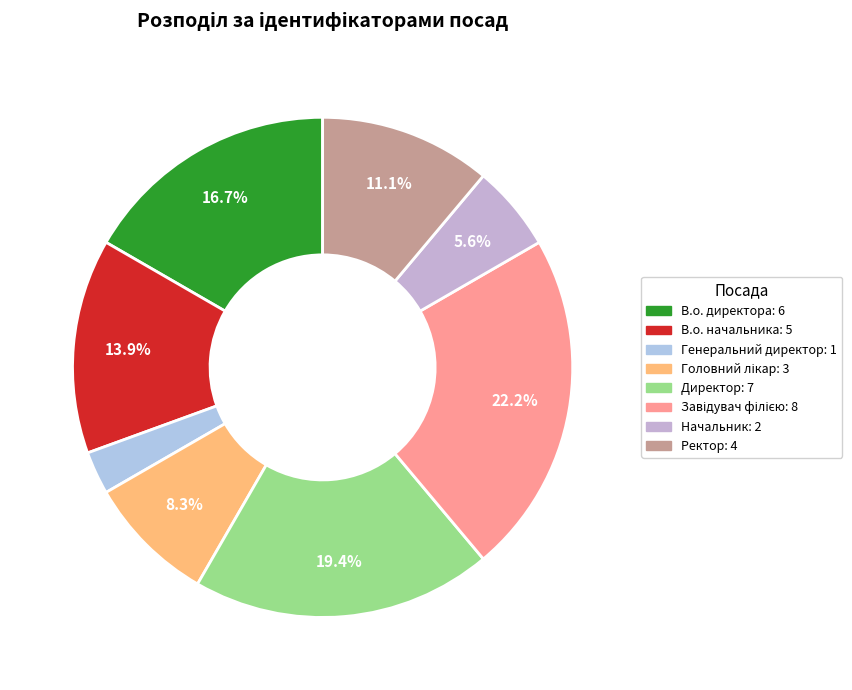

To the nearest percent, what portion does Ректор represent?

11%